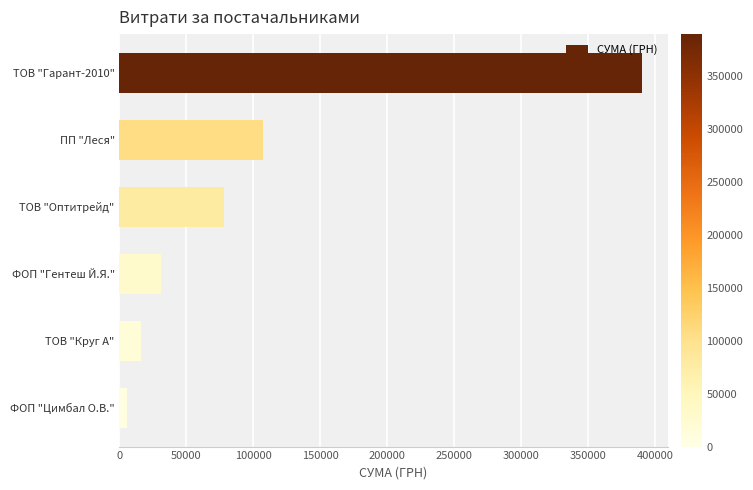

What is the smallest value displayed?

5985.0